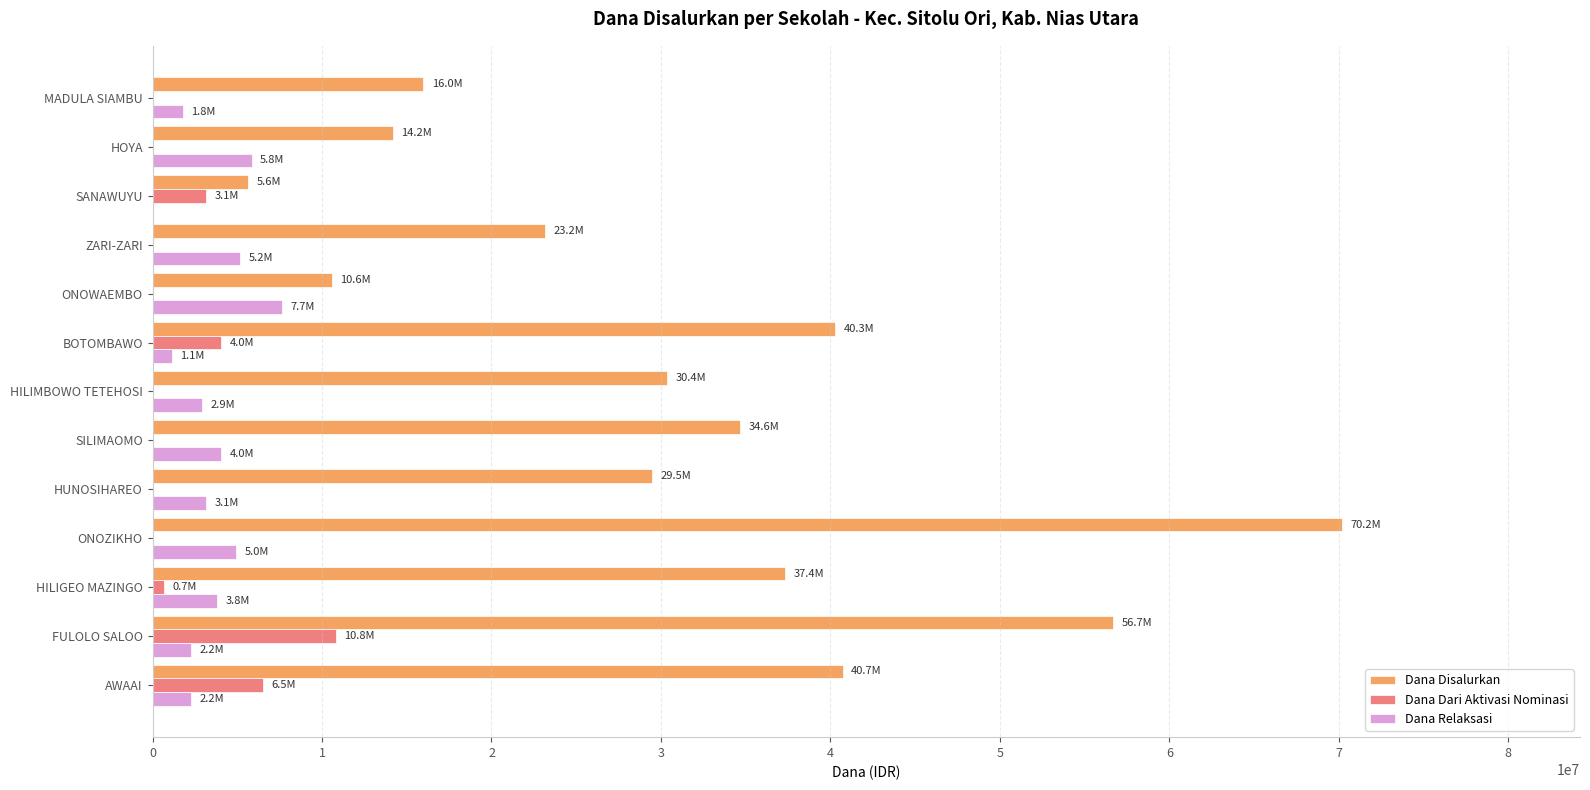

Between AWAAI and HILIMBOWO TETEHOSI, which series saw the biggest shift?

Dana Disalurkan